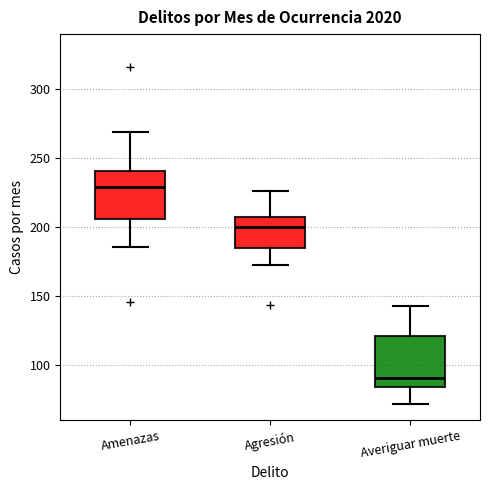

Which box's median line is the lowest?

Averiguar muerte